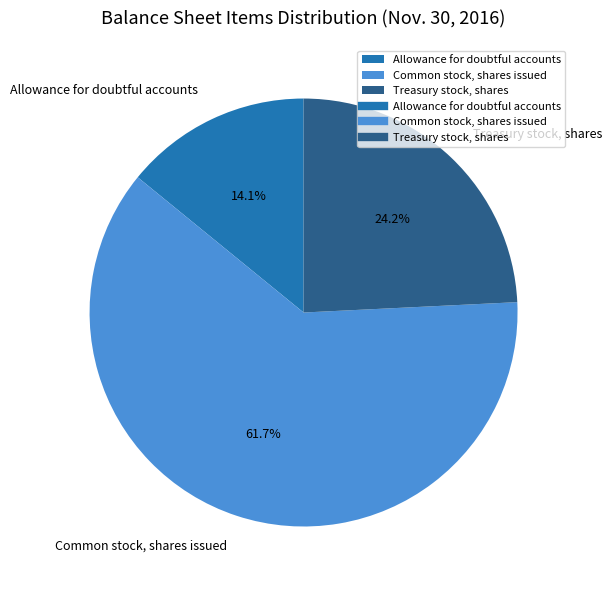

Rank the categories by value from highest to lowest.

Common stock, shares issued, Treasury stock, shares, Allowance for doubtful accounts